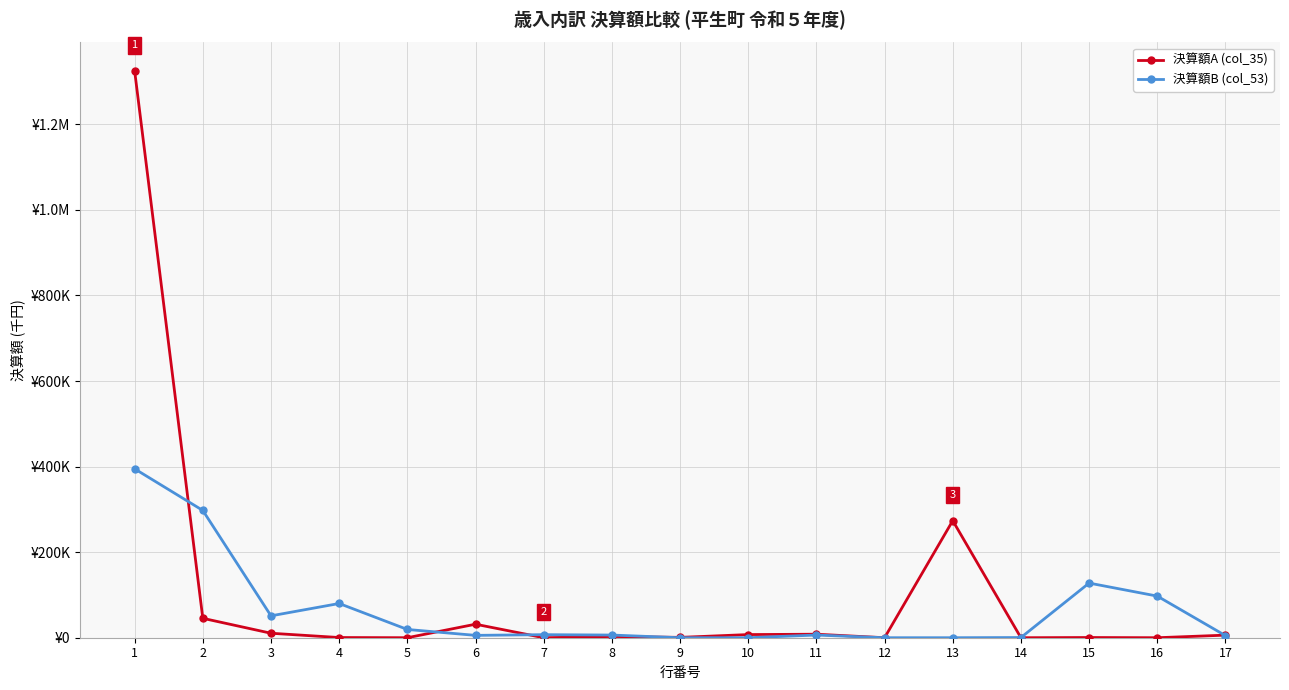

What is the value of the 決算額B (col_53) point at the 6th from the left?

5511